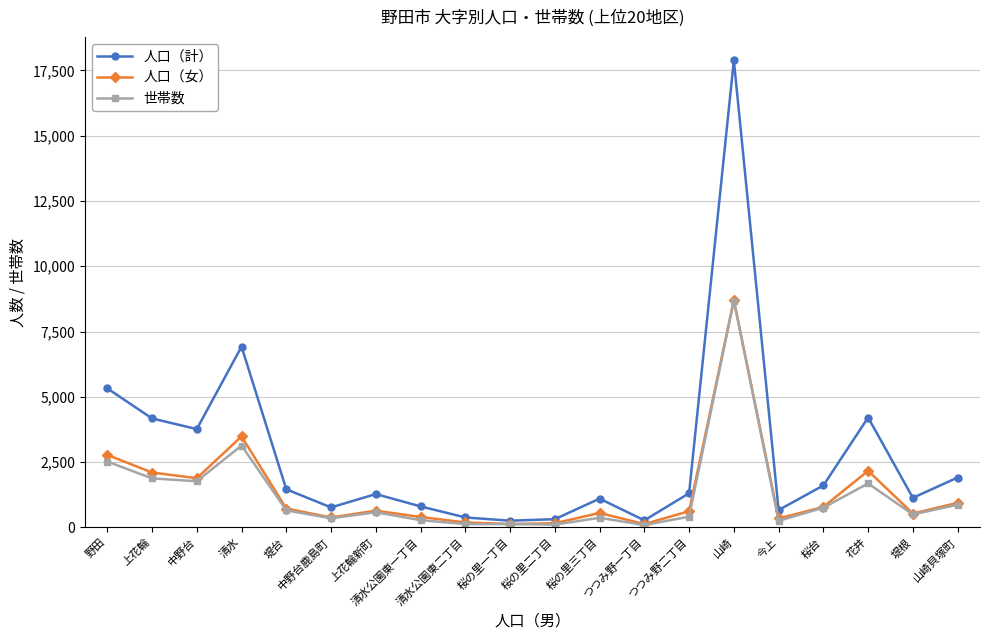

At how many categories does at least one series exceed 14291?

1